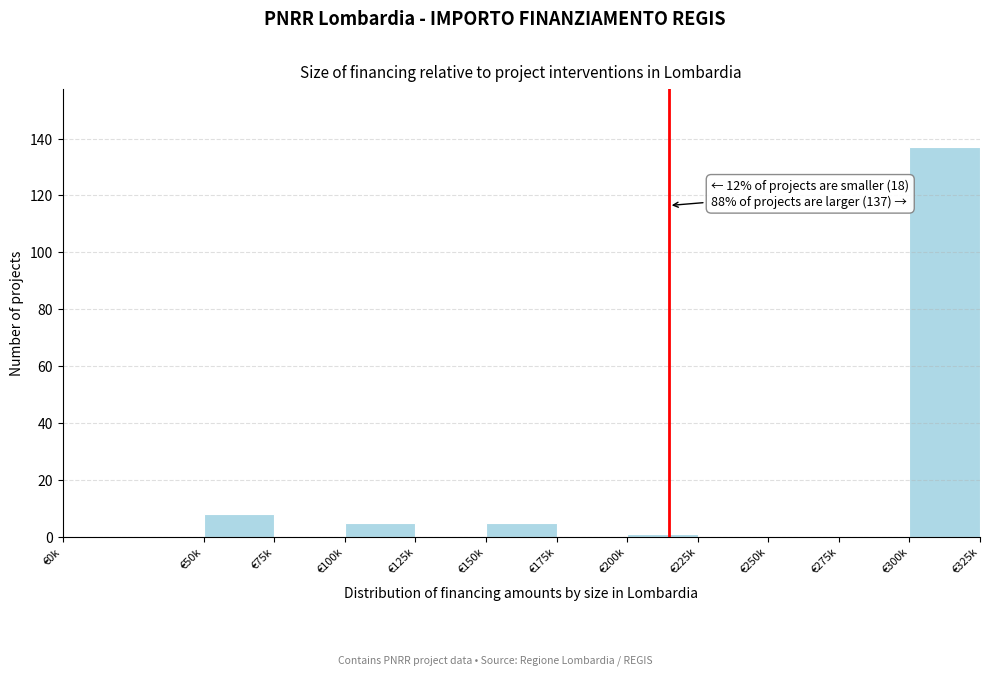

Reading right to left, list all the values displayed in this chart.

€300k=137	€275k=0	€250k=0	€225k=0	€200k=1	€175k=0	€150k=5	€125k=0	€100k=5	€75k=0	€50k=8	€0k=0